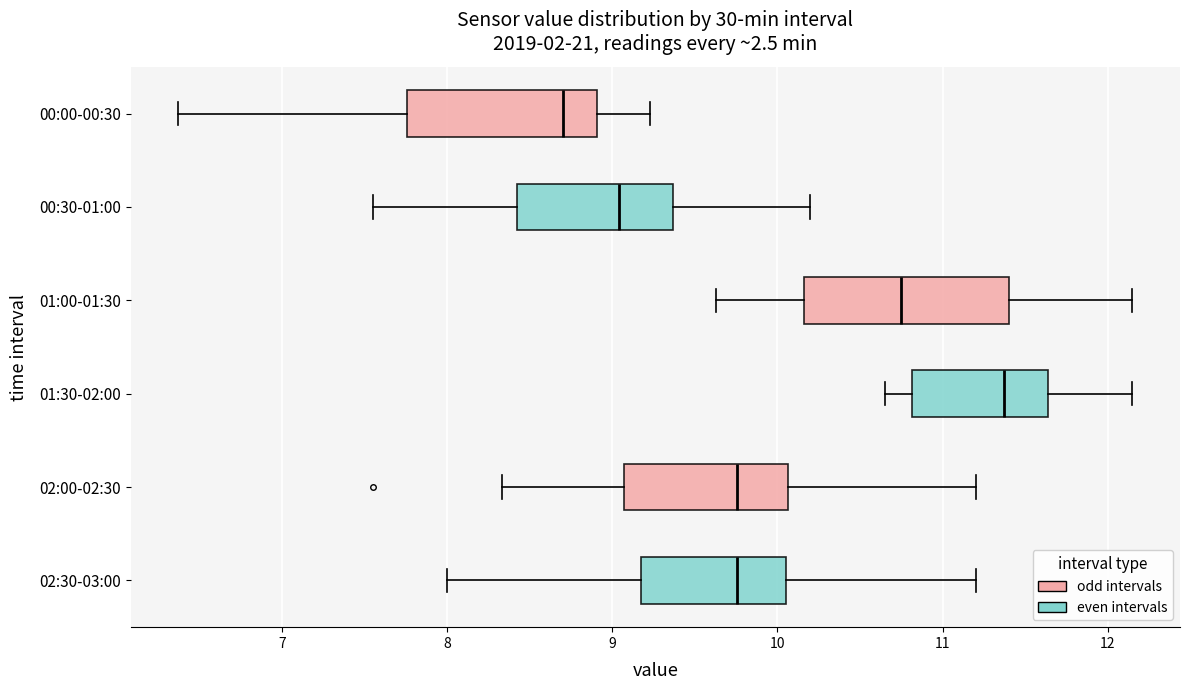

Reading bottom to top, transcribe this box plot: for each box, give where its median line is, the range the box spans, and where its two whiskers end, as read against the x-axis. The values are not printed on the chart, so give them approximately, as read against the axis.

02:30-03:00: median 9.8, box 9.2 to 10.1, whiskers 8.0 to 11.2
02:00-02:30: median 9.8, box 9.1 to 10.1, whiskers 8.3 to 11.2
01:30-02:00: median 11.4, box 10.8 to 11.6, whiskers 10.7 to 12.2
01:00-01:30: median 10.8, box 10.2 to 11.4, whiskers 9.6 to 12.2
00:30-01:00: median 9.0, box 8.4 to 9.4, whiskers 7.6 to 10.2
00:00-00:30: median 8.7, box 7.8 to 8.9, whiskers 6.4 to 9.2